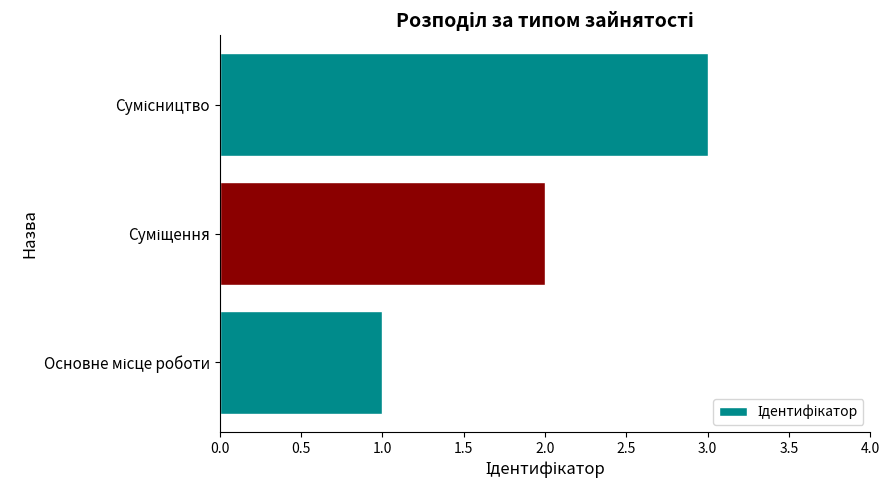

What is the sum of all values?

6